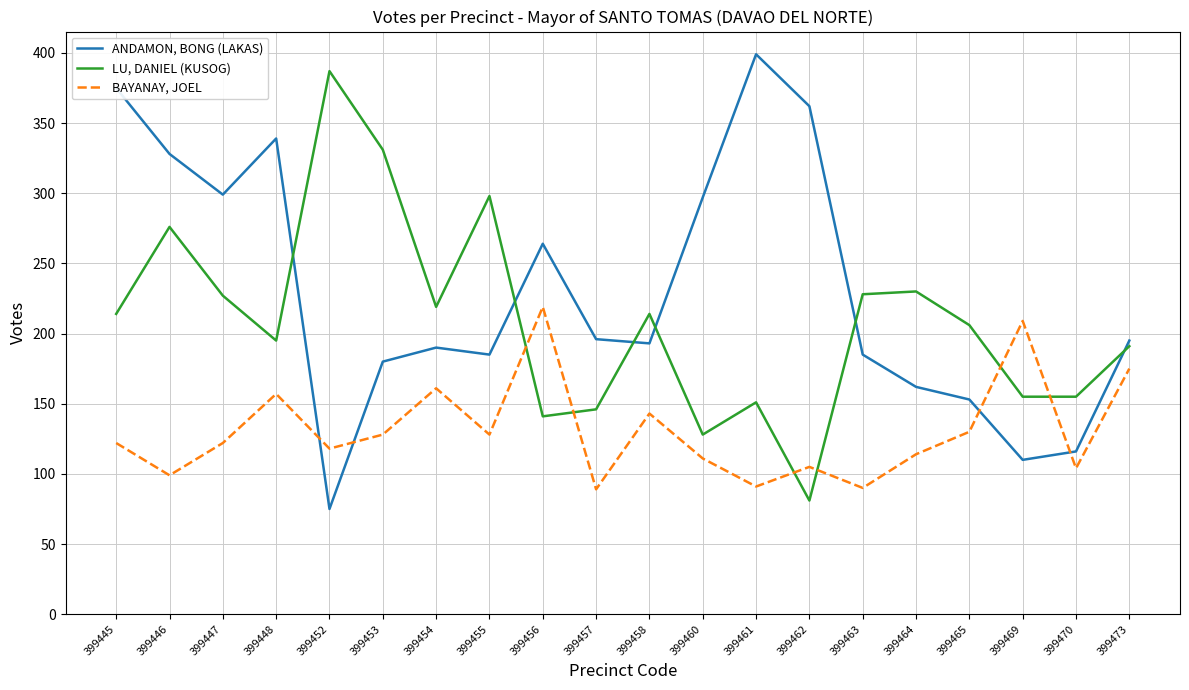

Which series has the largest total across all categories?

ANDAMON, BONG (LAKAS)